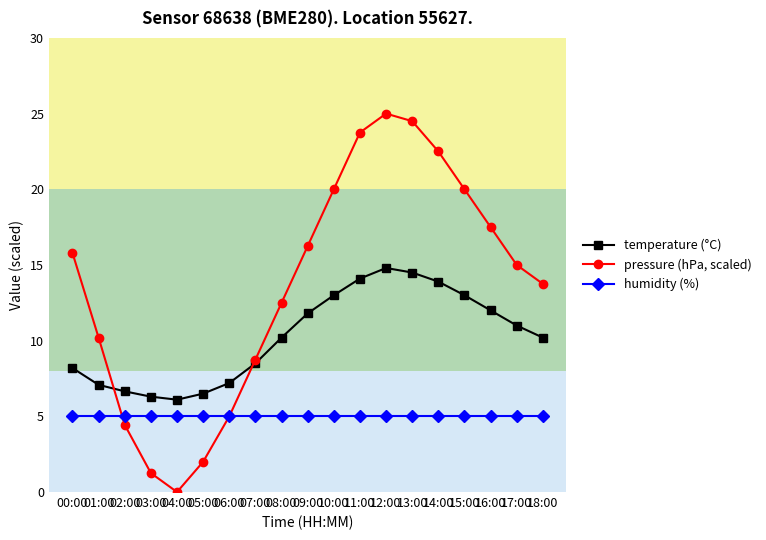

Where is the first local minimum for pressure (hPa, scaled)?

04:00